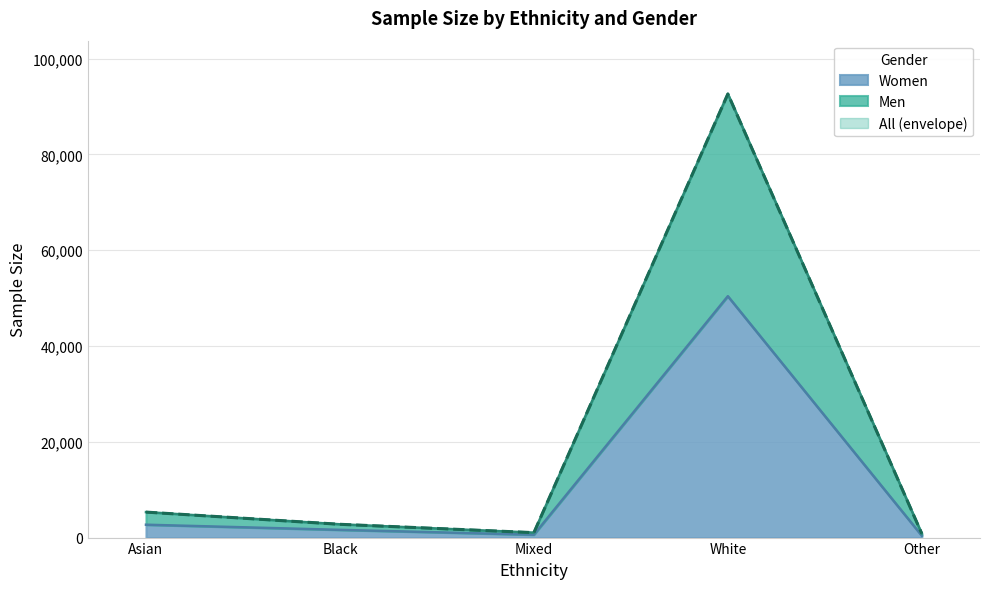

What is the value of the Men point at the 2nd from the left?

2775